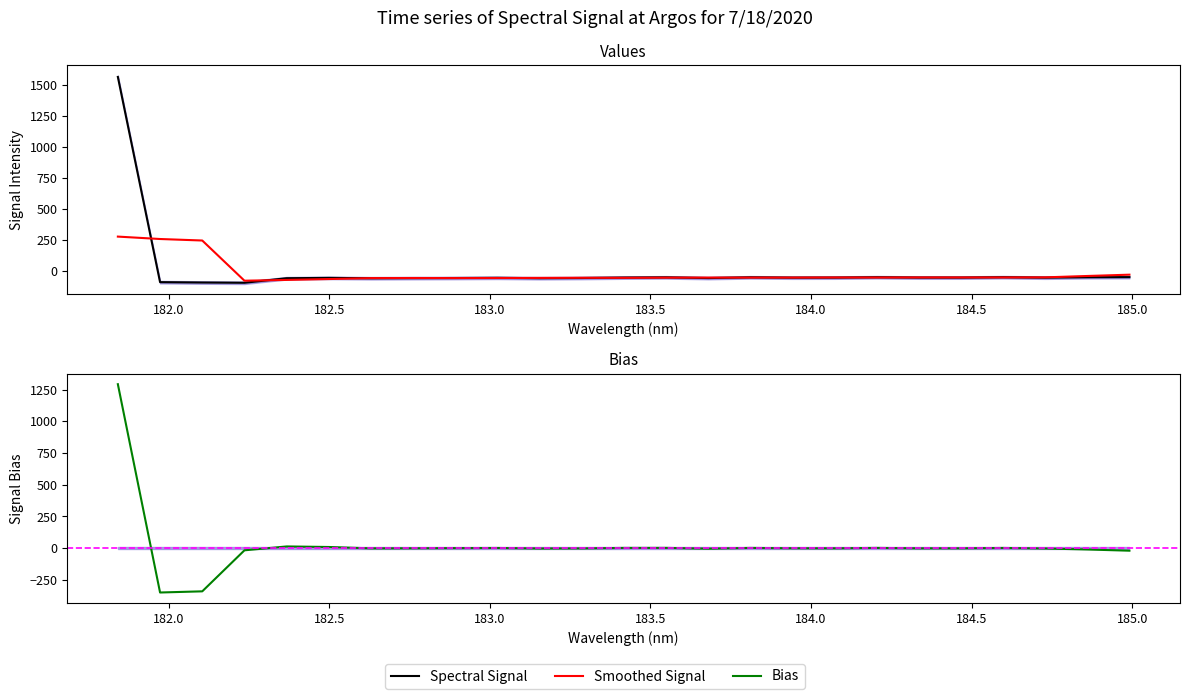

How many times do Bias and Spectral Signal cross each other?

1